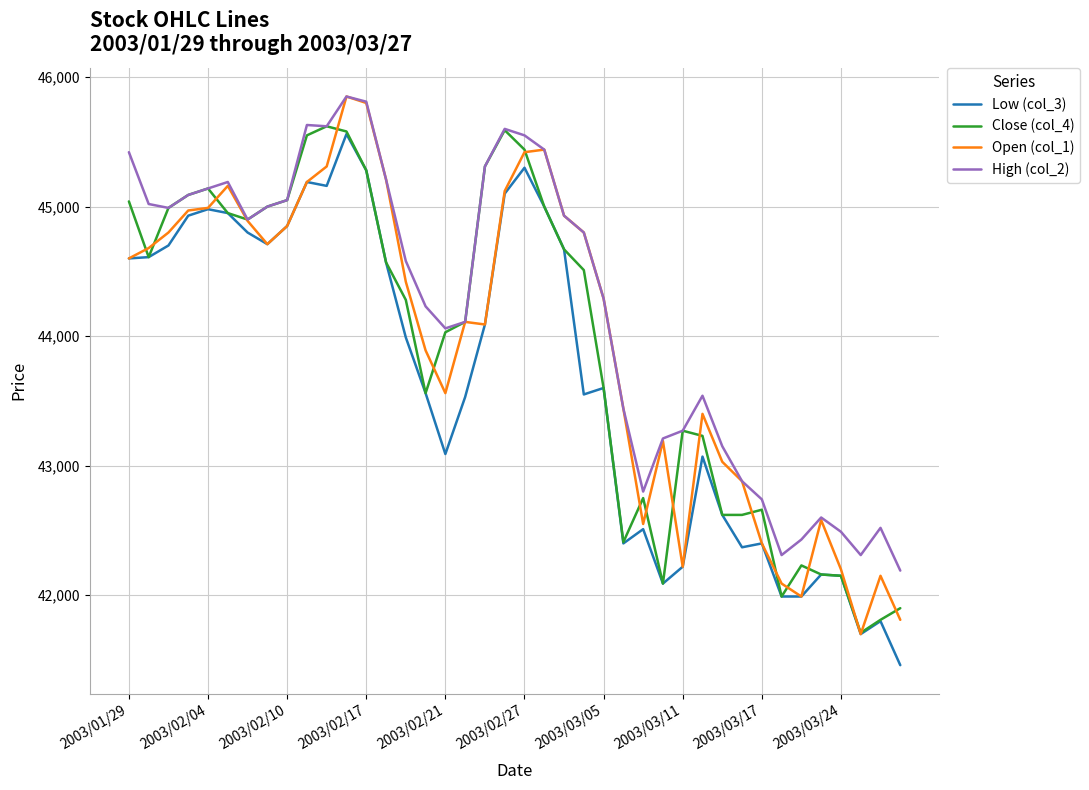

How many lines are shown in the chart?

4